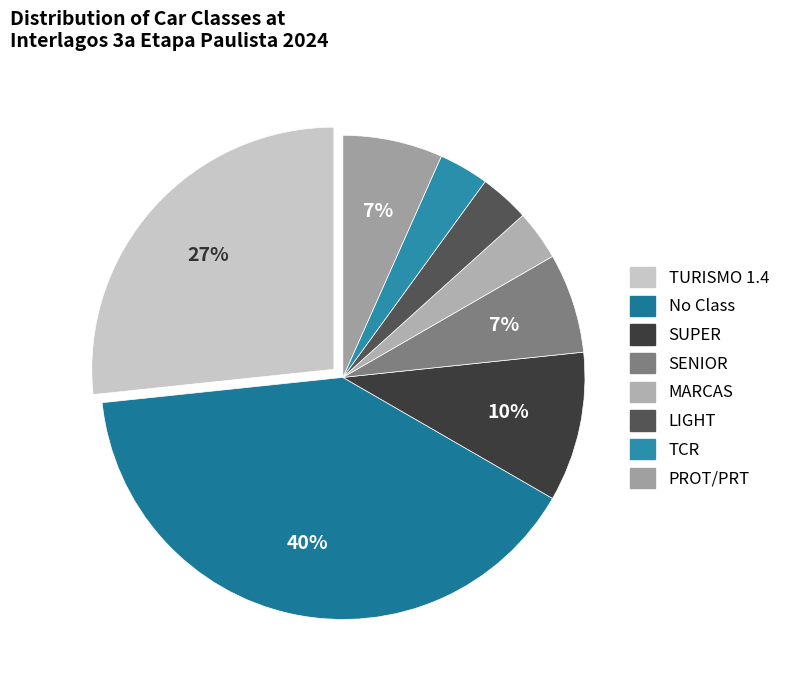

Is there any slice that represents more than half of the pie?

No